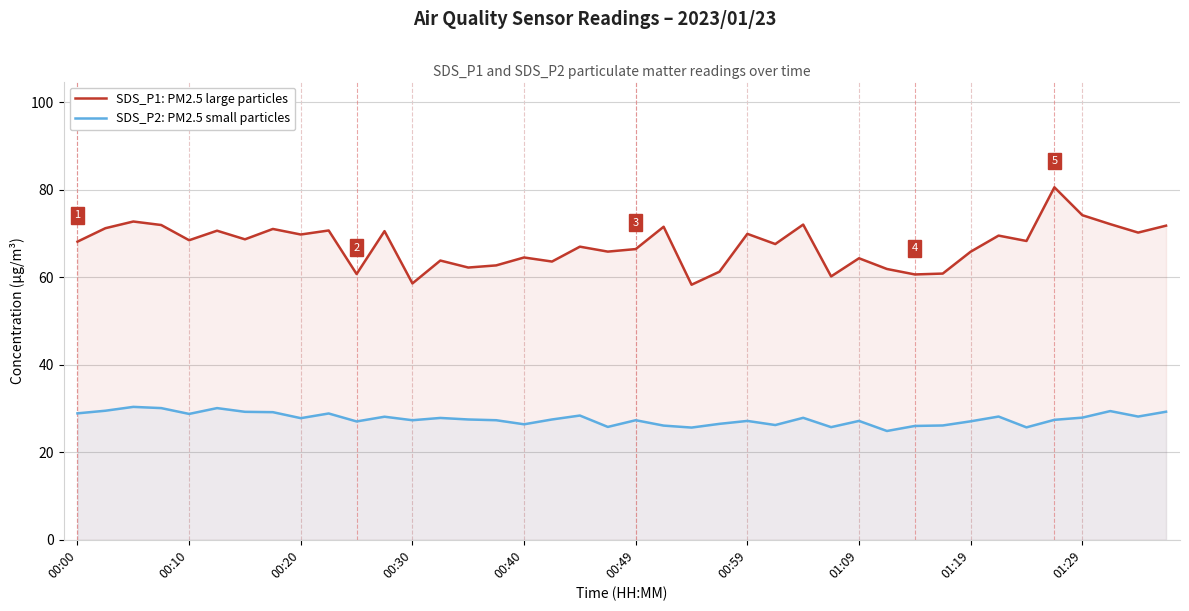

True or false: SDS_P2: PM2.5 small particles has more than 0 points higher than both neighbors.

True